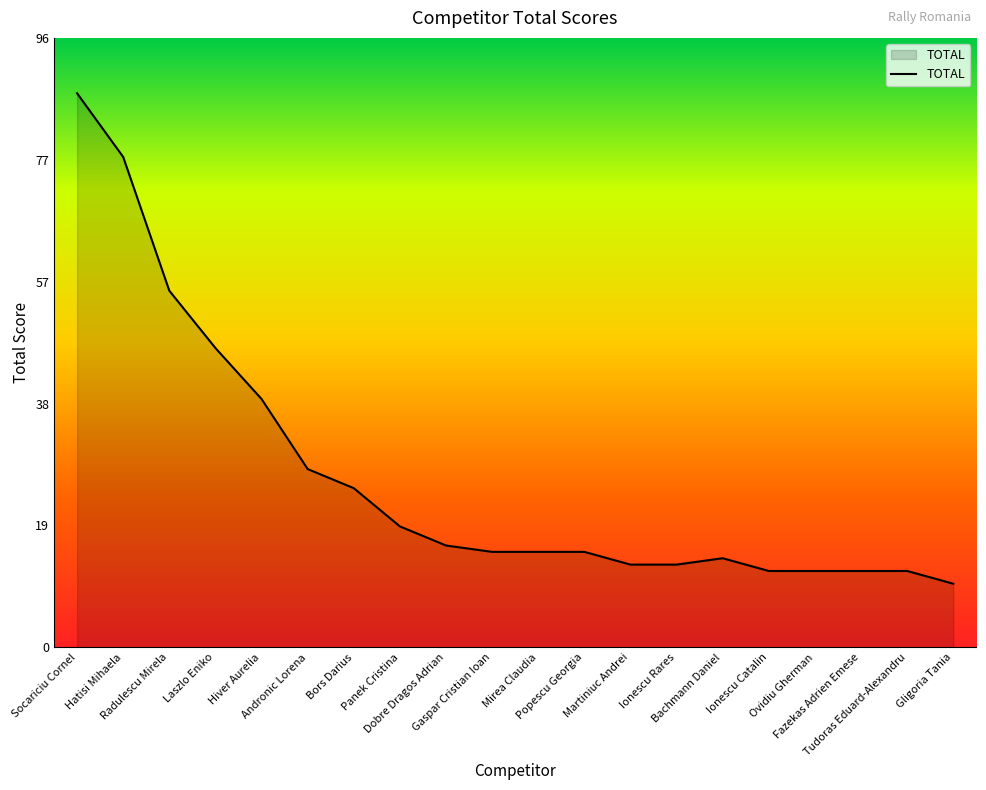

Reading left to right, list all the values displayed in this chart.

Socariciu Cornel=87	Hatisi Mihaela=77	Radulescu Mirela=56	Laszlo Eniko=47	Hiver Aurelia=39	Andronic Lorena=28	Bors Darius=25	Panek Cristina=19	Dobre Dragos Adrian=16	Gaspar Cristian Ioan=15	Mirea Claudia=15	Popescu Georgia=15	Martiniuc Andrei=13	Ionescu Rares=13	Bachmann Daniel=14	Ionescu Catalin=12	Ovidiu Gherman=12	Fazekas Adrien Emese=12	Tudoras Eduard-Alexandru=12	Gligoria Tania=10